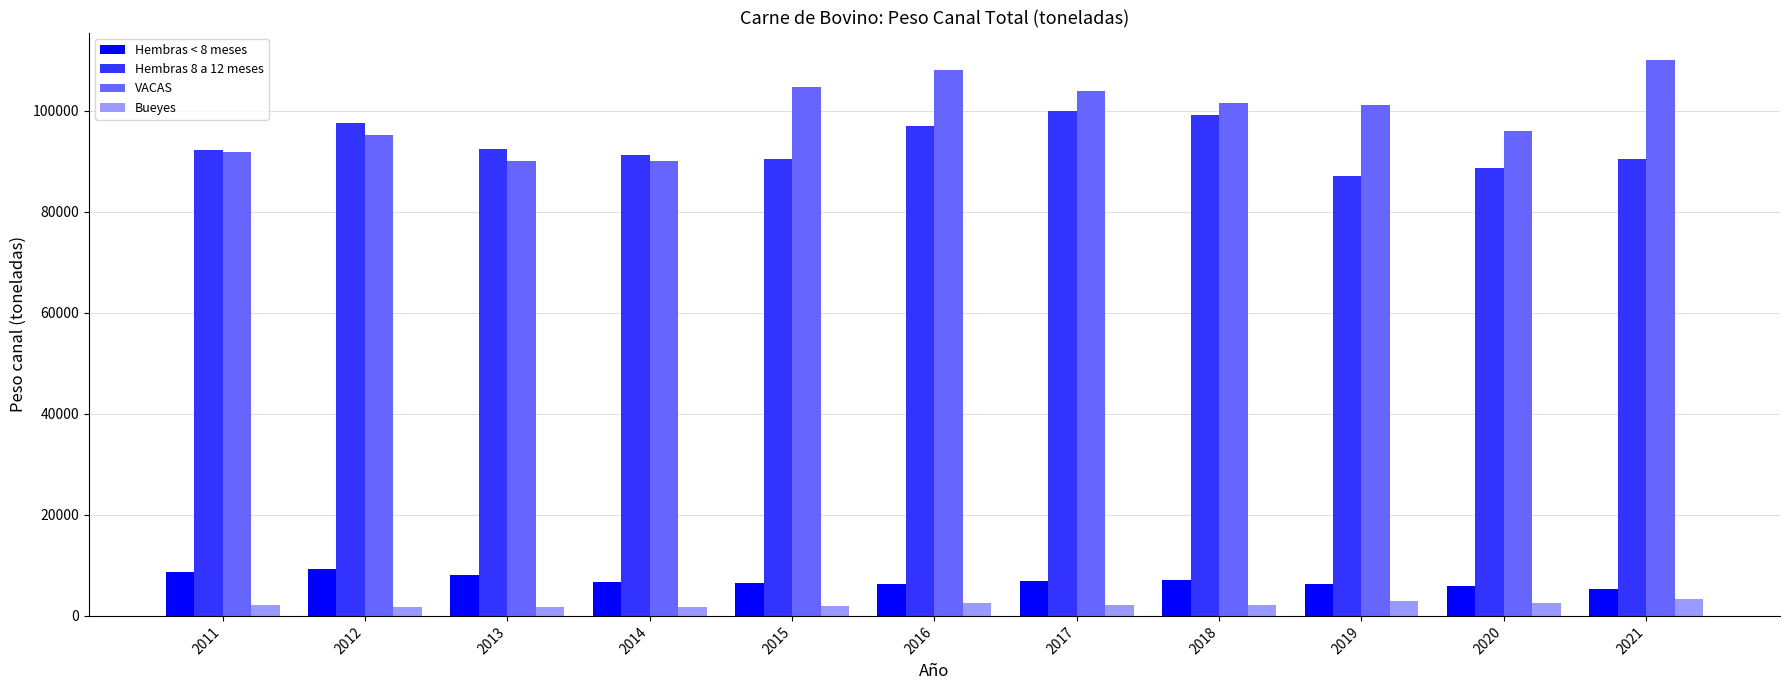

What is the difference between the maximum and minimum values in the VACAS series?

19878.2